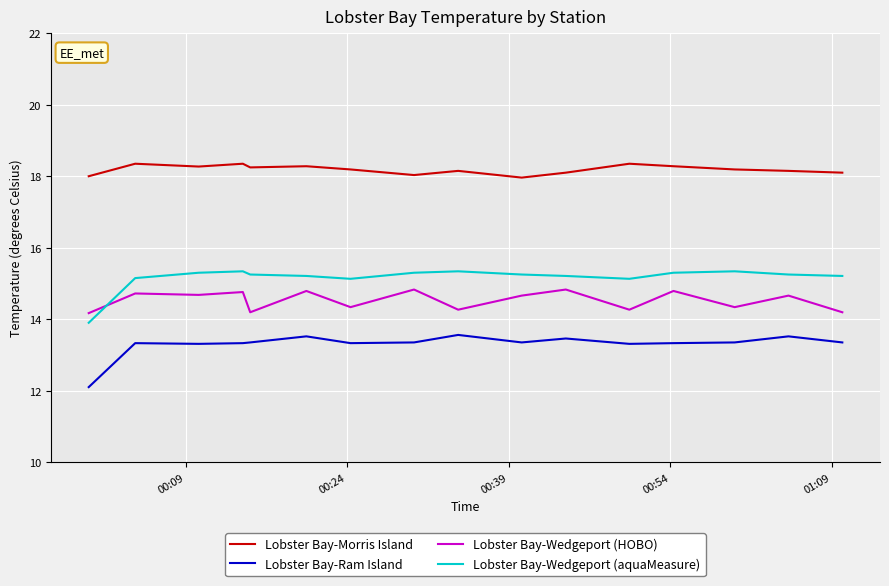

What is the lowest value of the Lobster Bay-Ram Island series?

12.1